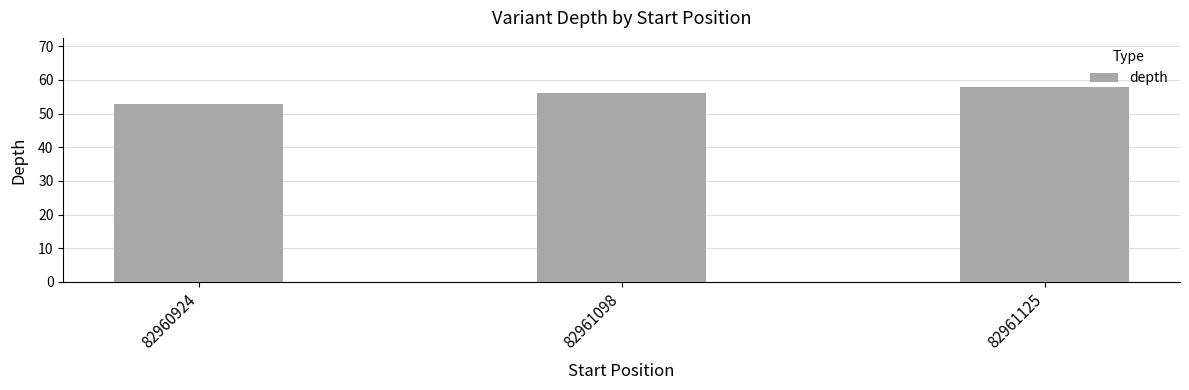

Reading left to right, extract all data points from this chart.

82960924=53	82961098=56	82961125=58